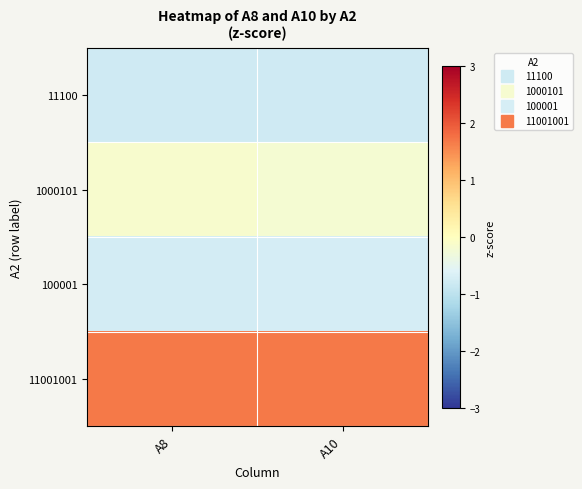

At which category is the sum across all series the highest?

A8